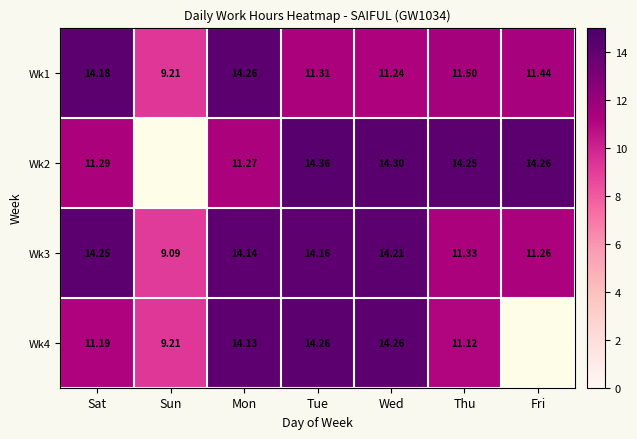

How many data points in Wk3 are less than 14?

3